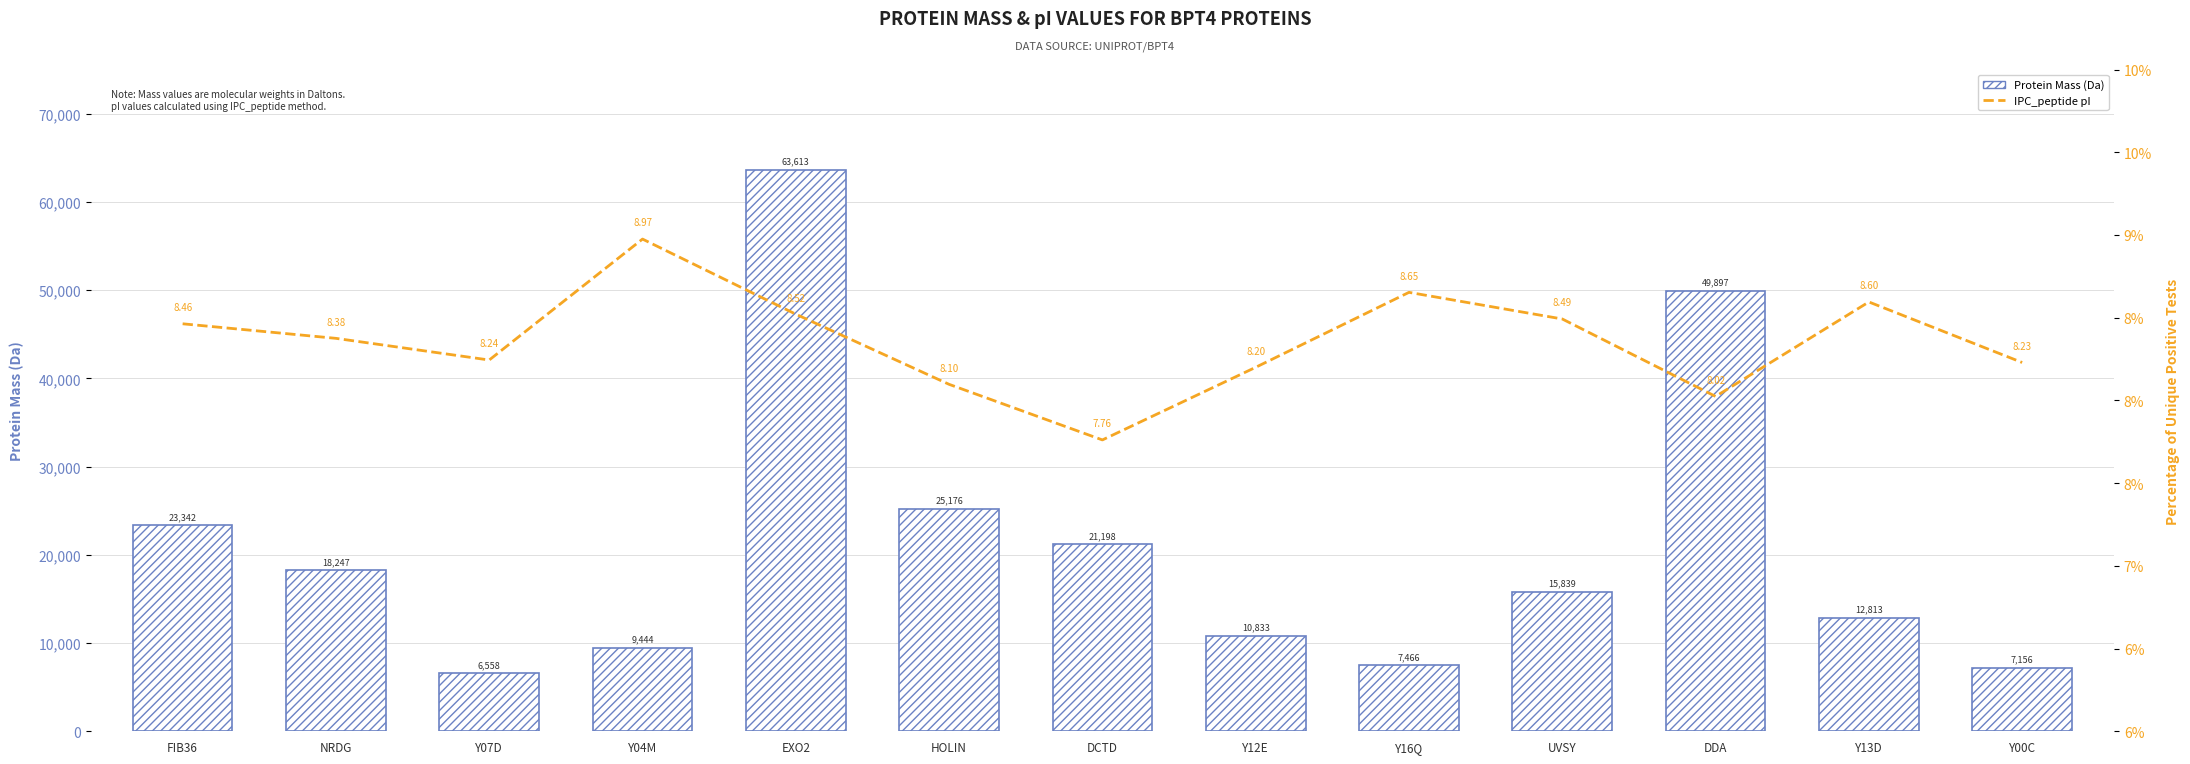

What is the sum of the Protein Mass (Da) values at EXO2 and Y00C?

70769.1